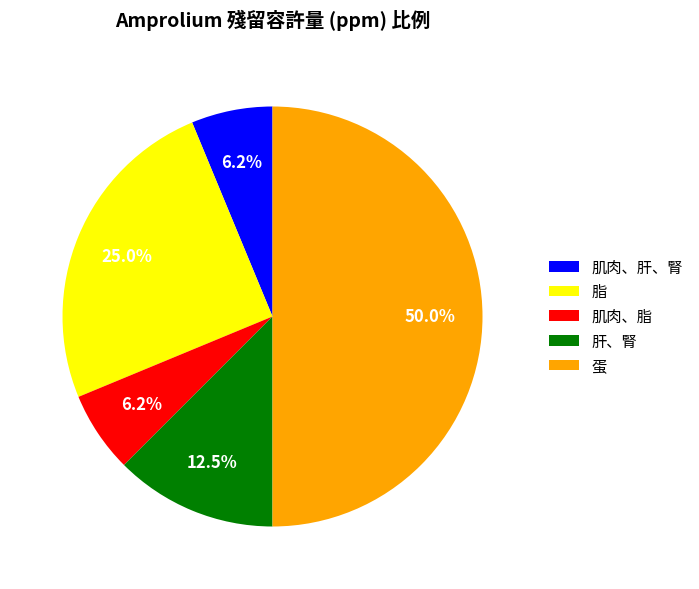

How many slices are in this pie chart?

5